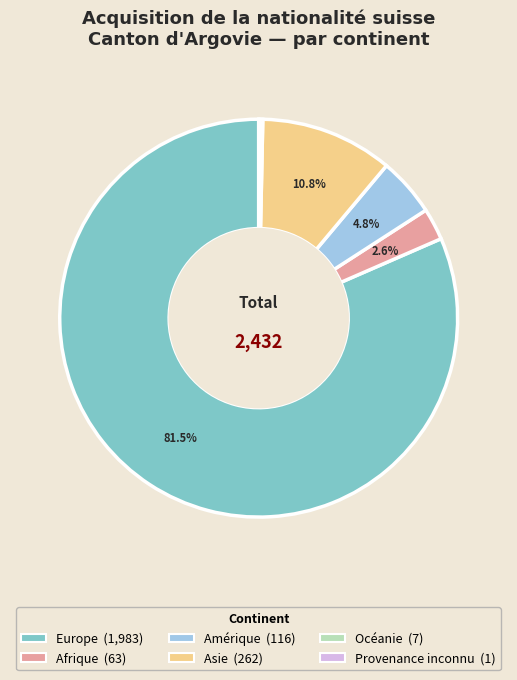

Between Amérique and Océanie, which is larger?

Amérique